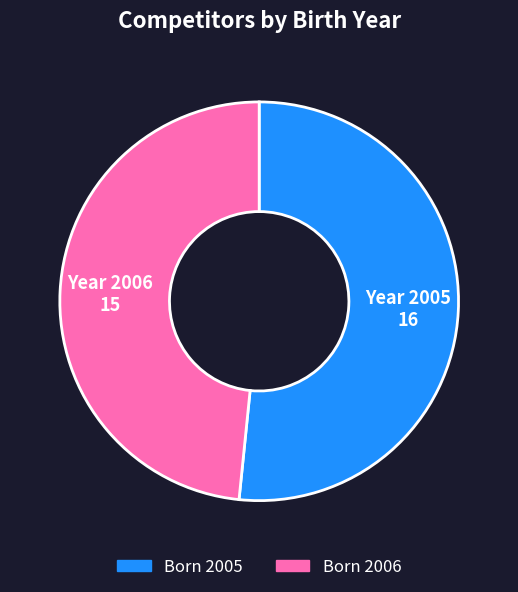

Is there a majority slice in this chart?

Yes